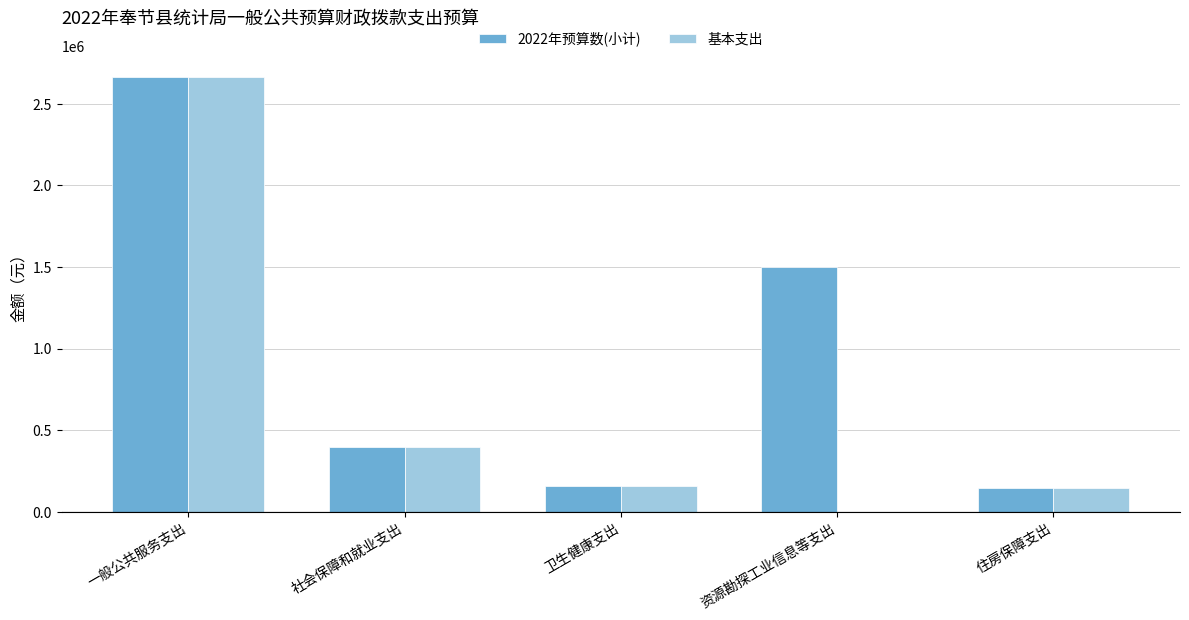

What are all the series names shown in the legend?

2022年预算数(小计), 基本支出